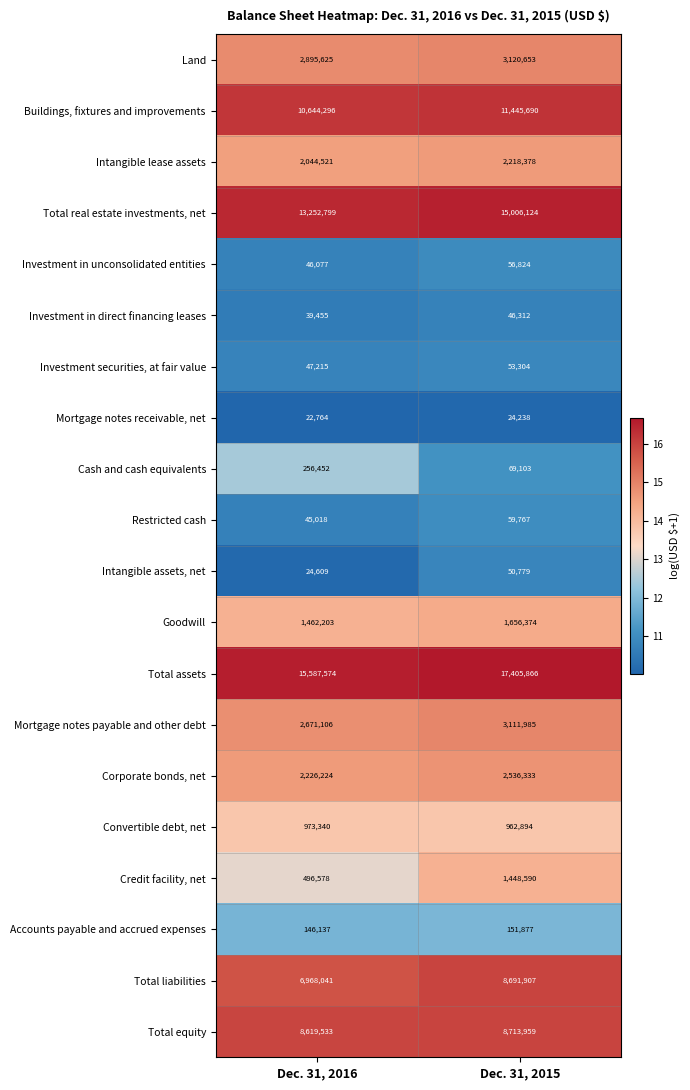

Is the value of Total assets at Dec. 31, 2016 greater than the value of Total liabilities at Dec. 31, 2016?

Yes